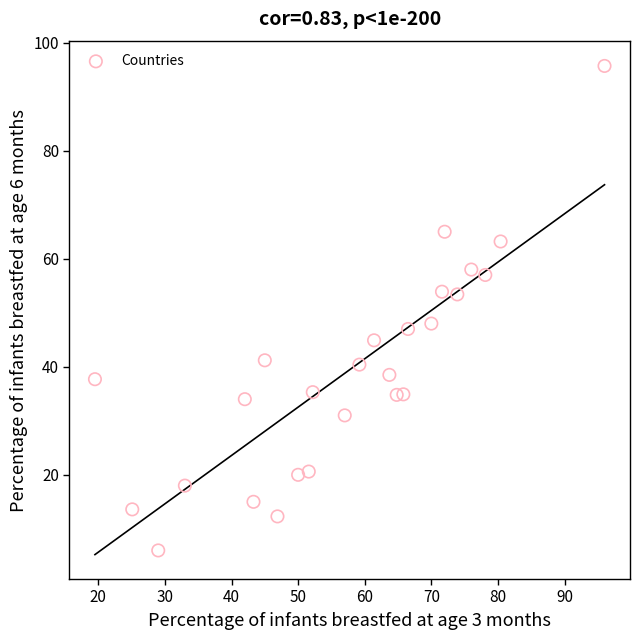

What is the range of Y values (max minus min)?

89.7